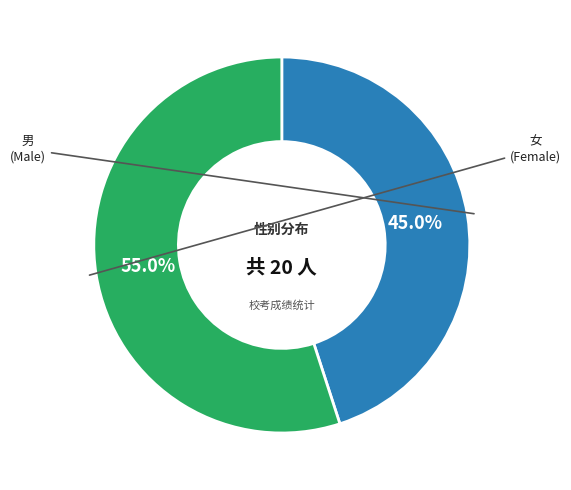

Rank the categories by value from lowest to highest.

男, 女